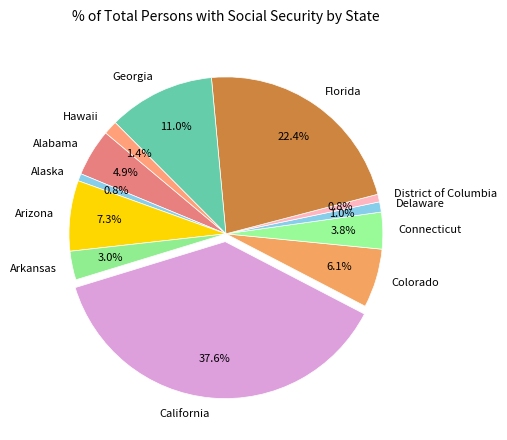

What is the largest slice in the pie chart?

California